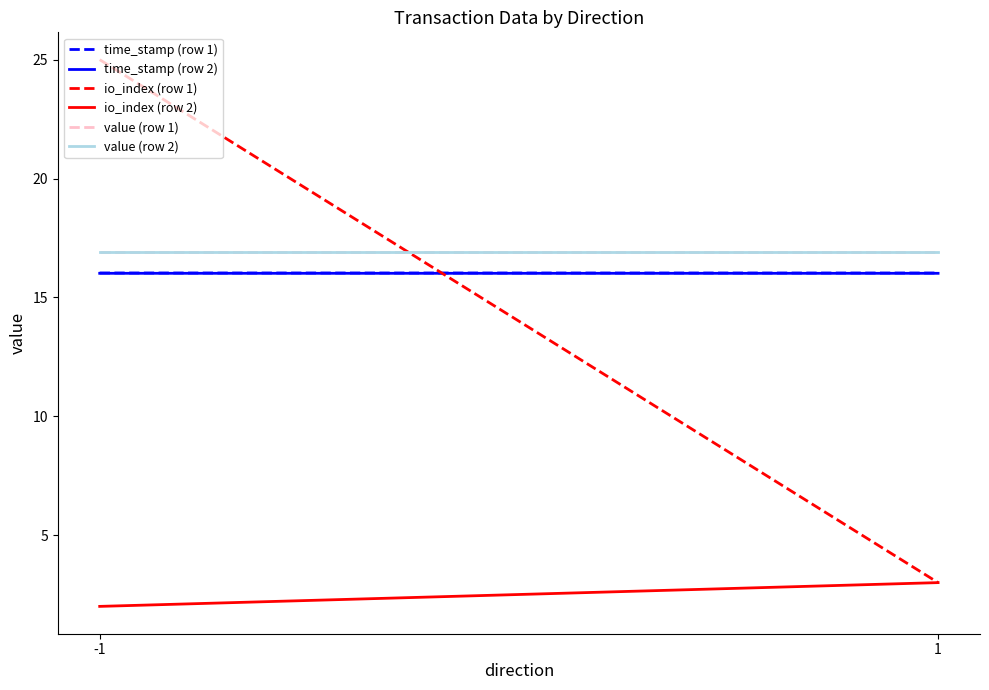

True or false: value (row 2) has a value of 22.2 at -1.

False